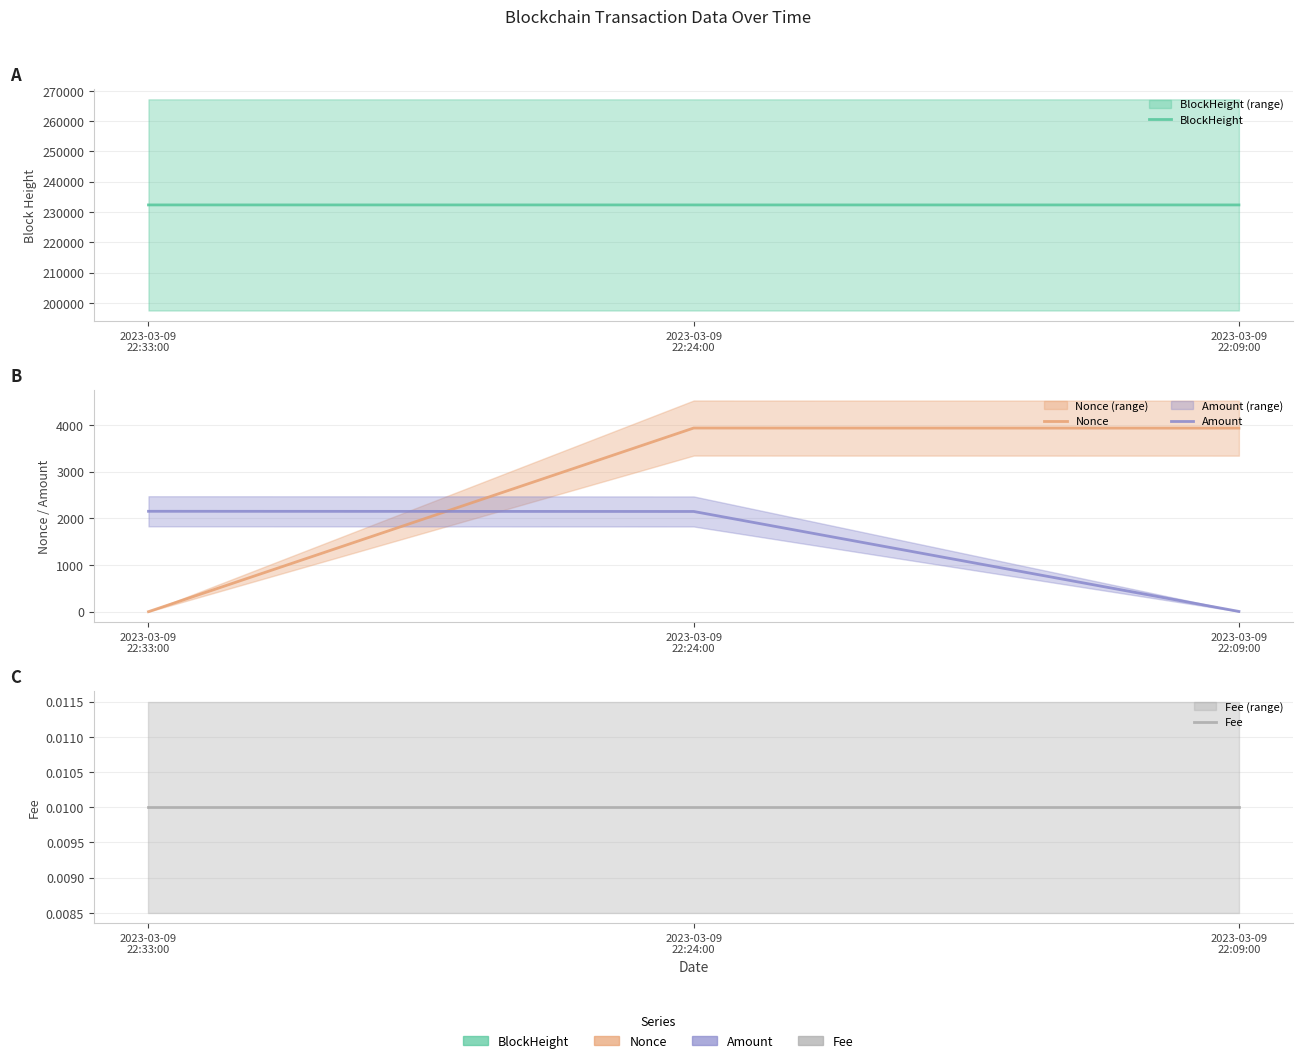

Reading left to right, list all the values displayed in this chart.

BlockHeight: 232327.0	232326.0	232324.0
Nonce: 0.0	3935.0	3933.0
Amount: 2150.9	2147.0	4.9
Fee: 0.0	0.0	0.0